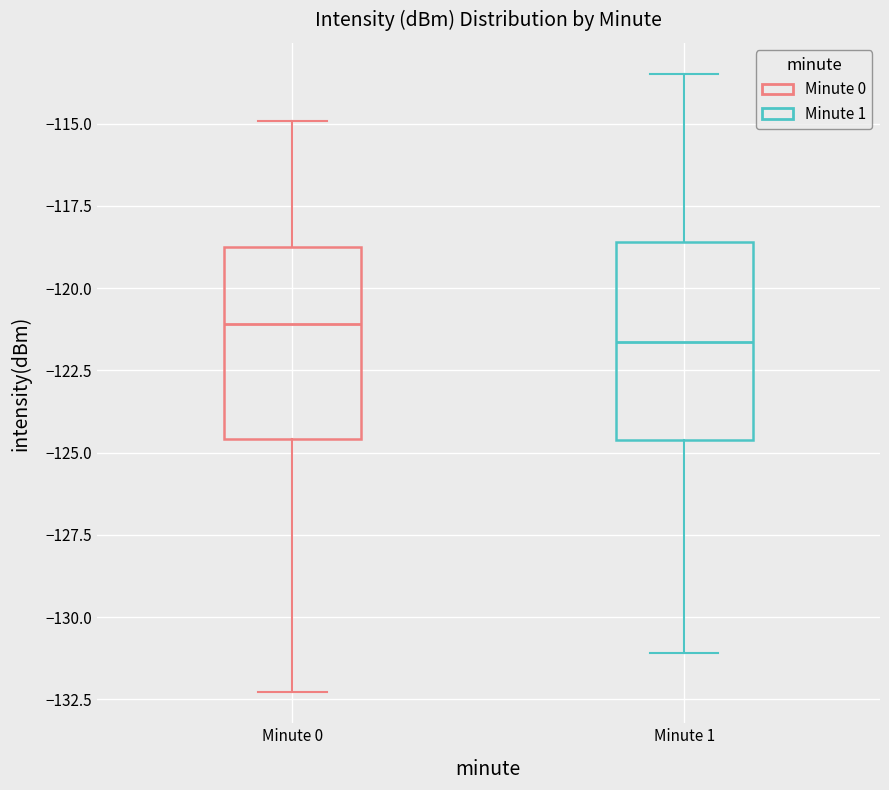

Reading left to right, transcribe this box plot: for each box, give where its median line is, the range the box spans, and where its two whiskers end, as read against the y-axis. The values are not printed on the chart, so give them approximately, as read against the axis.

Minute 0: median -121.0, box -124.5 to -118.5, whiskers -132.5 to -115.0
Minute 1: median -121.5, box -124.5 to -118.5, whiskers -131.0 to -113.5